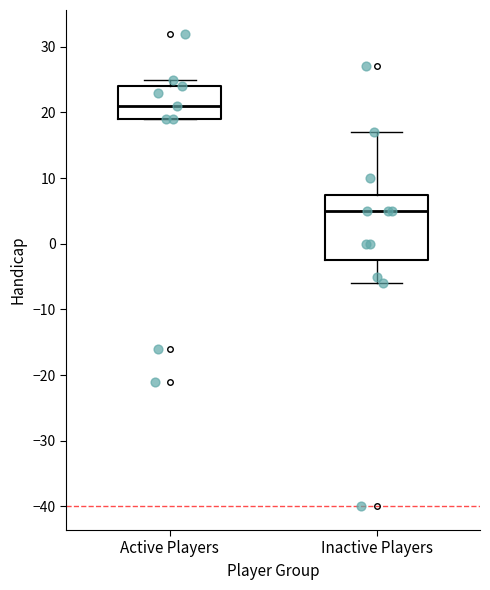

Reading left to right, transcribe this box plot: for each box, give where its median line is, the range the box spans, and where its two whiskers end, as read against the y-axis. The values are not printed on the chart, so give them approximately, as read against the axis.

Active Players: median 21, box 19 to 24, whiskers 19 to 25
Inactive Players: median 5, box -2 to 8, whiskers -6 to 17